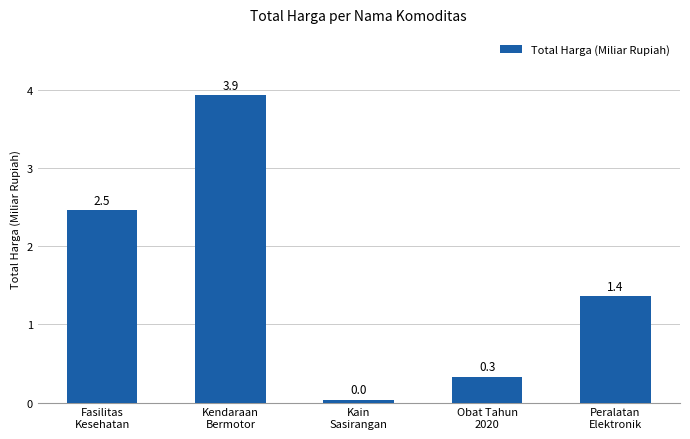

How many data points does each series have?

5